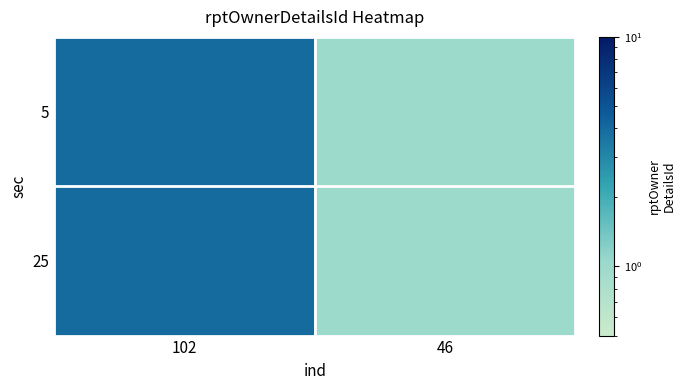

Which has a higher value, 102 or 46?

102